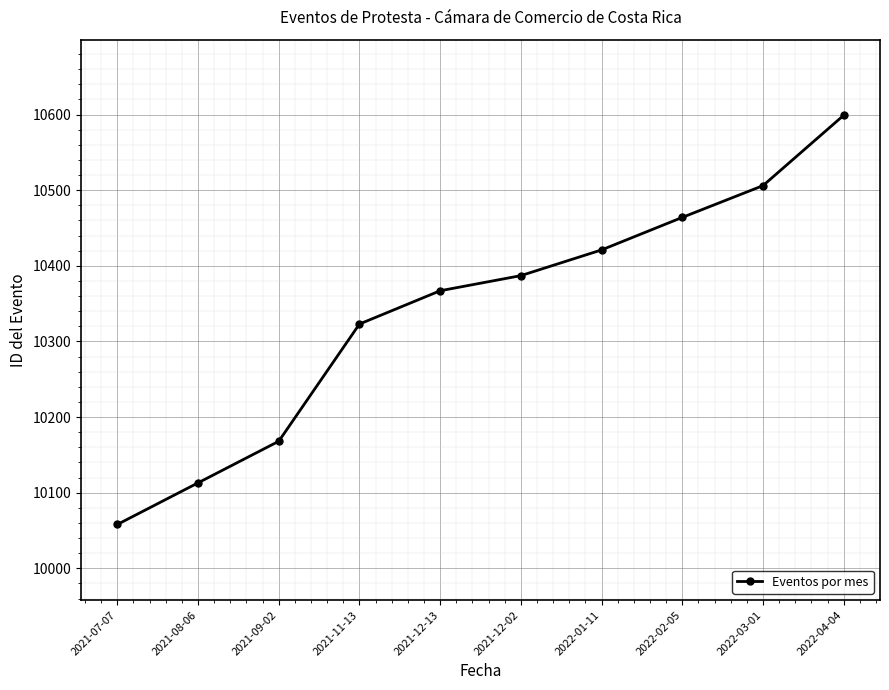

Reading left to right, transcribe all the data shown in this chart.

2021-07-07=10058	2021-08-06=10113	2021-09-02=10168	2021-11-13=10323	2021-12-13=10367	2021-12-02=10387	2022-01-11=10421	2022-02-05=10464	2022-03-01=10506	2022-04-04=10599